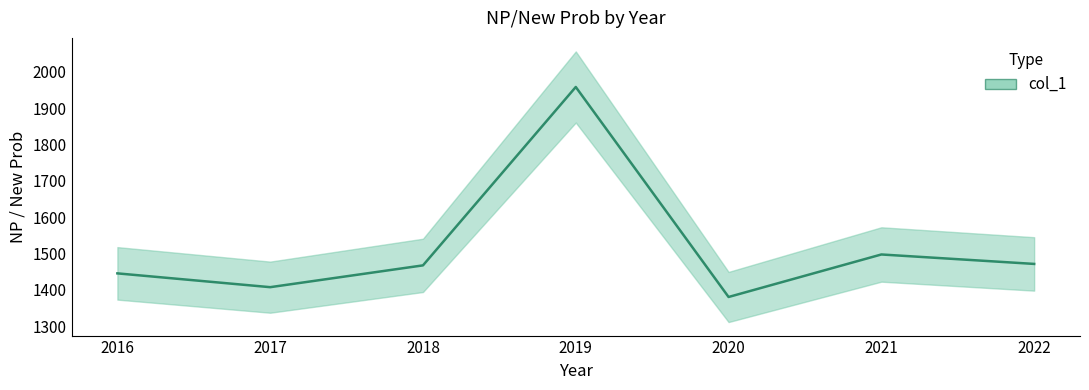

Does the chart have visible grid lines?

No